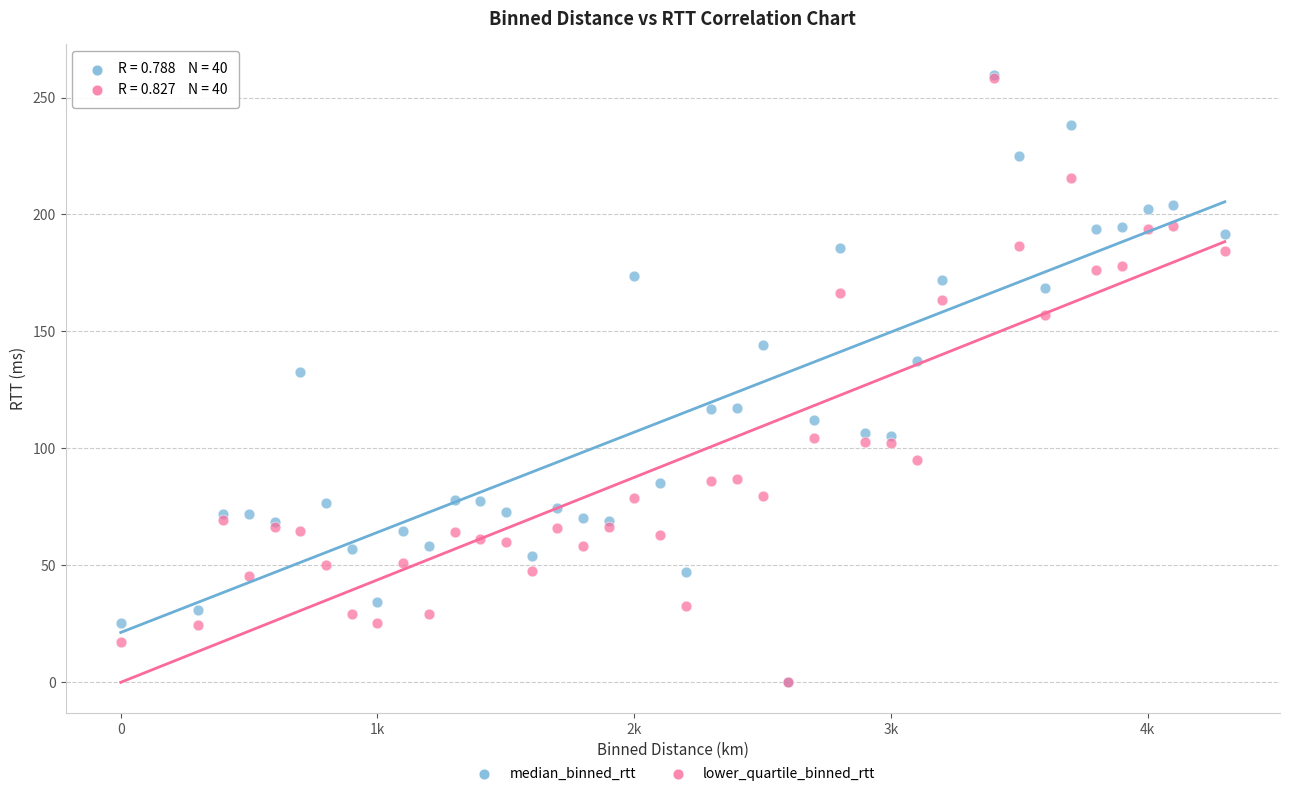

What are all the series names shown in the legend?

median_binned_rtt, lower_quartile_binned_rtt